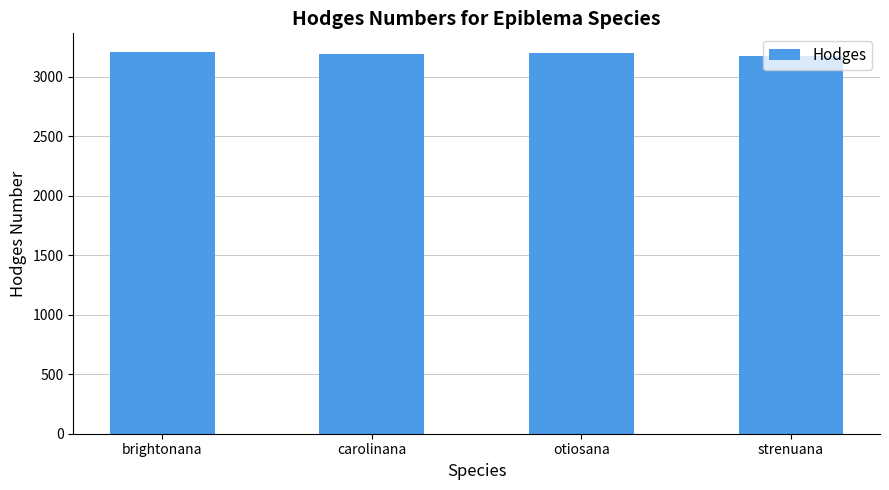

What is the average value?

3192